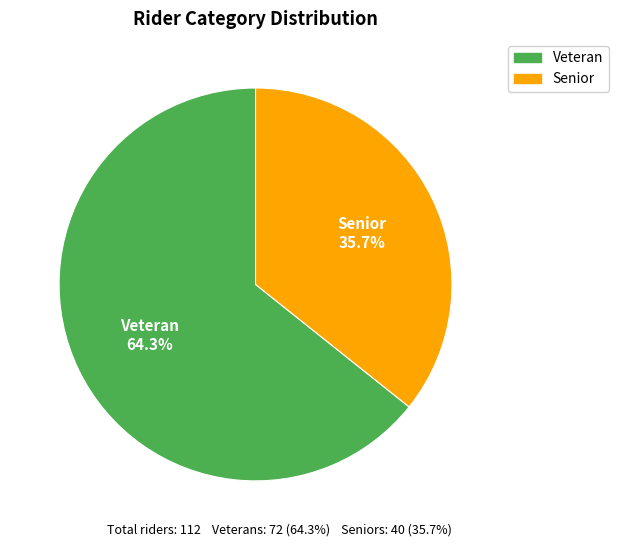

What percentage is the Veteran slice, to the nearest percent?

64%